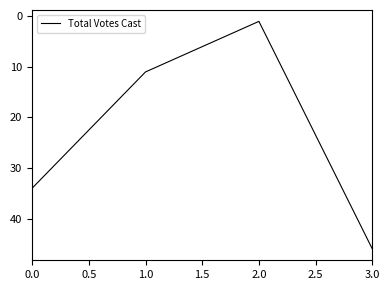

How many categories are shown in the chart?

4